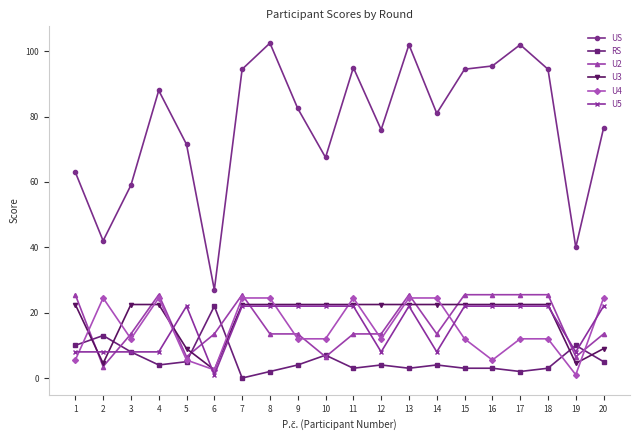

What is the sum of the U4 values at 16 and 13?

30.0